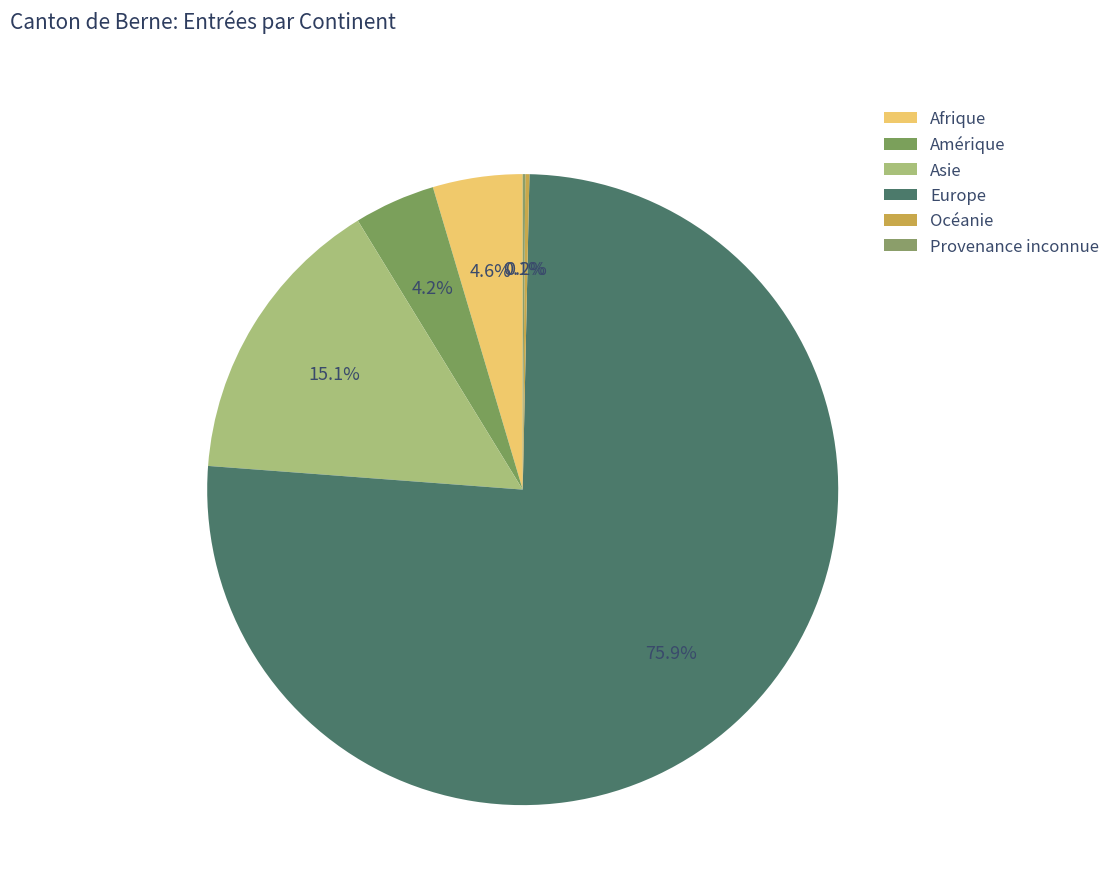

What is the change in value from Asie to Provenance inconnue?

-1357